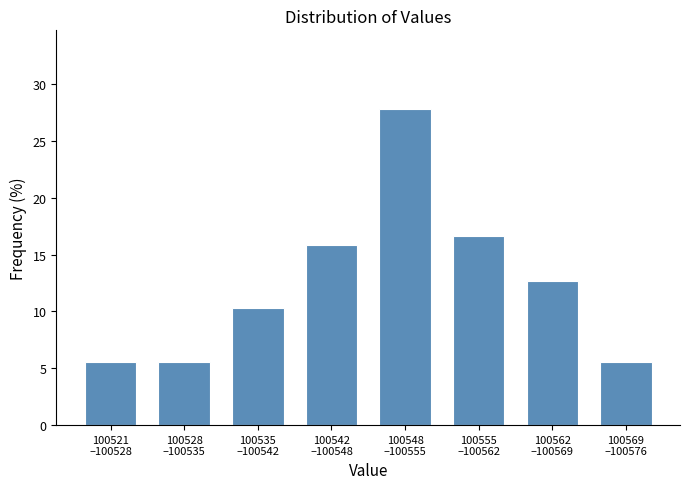

Reading left to right, extract all data points from this chart.

5.6	5.6	10.3	15.9	27.8	16.7	12.7	5.6